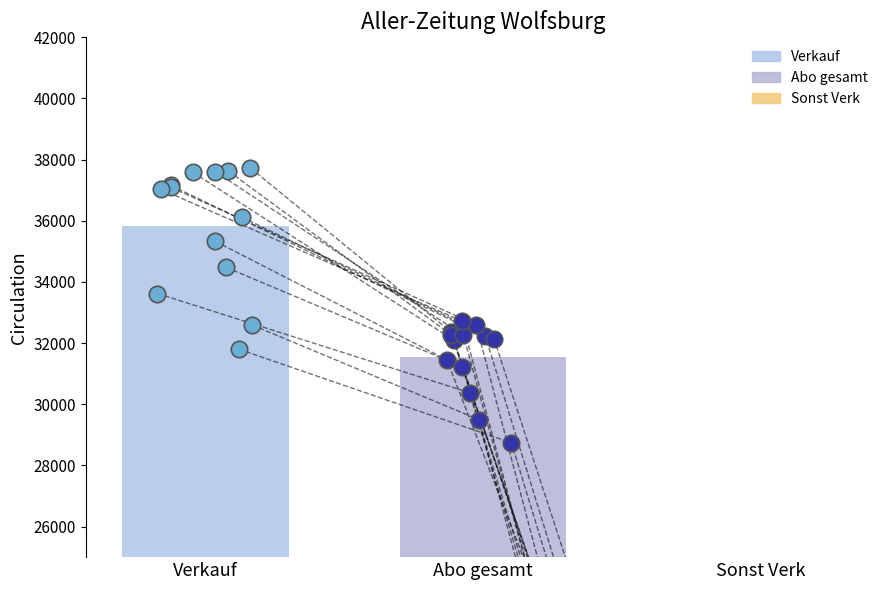

Which series reaches the maximum Y coordinate?

Verkauf